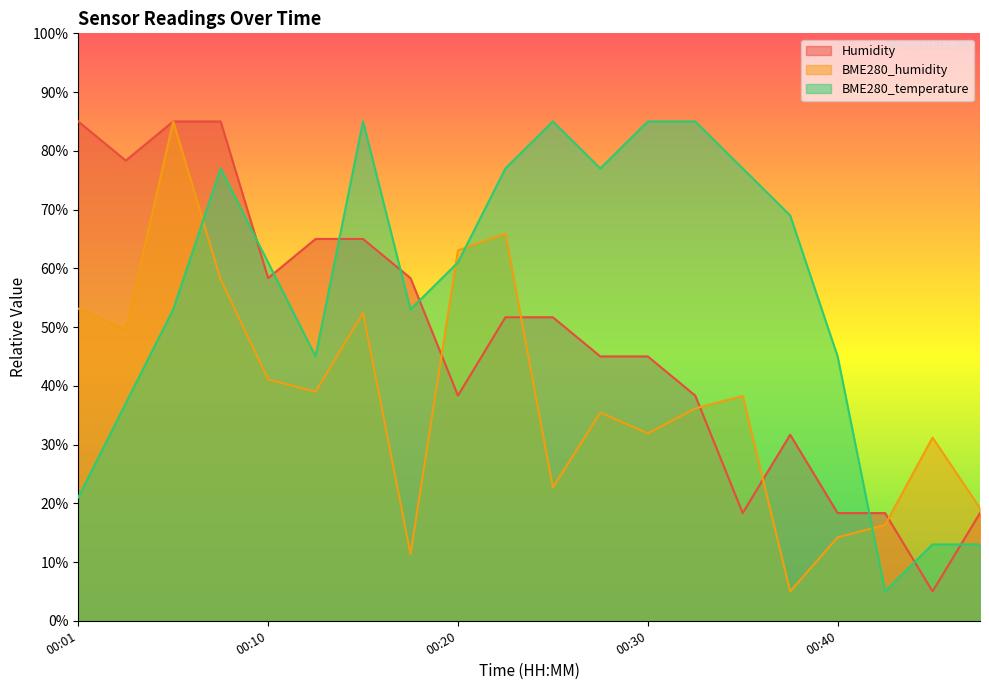

The BME280_humidity series shows 25.2 at 00:43. True or false?

False